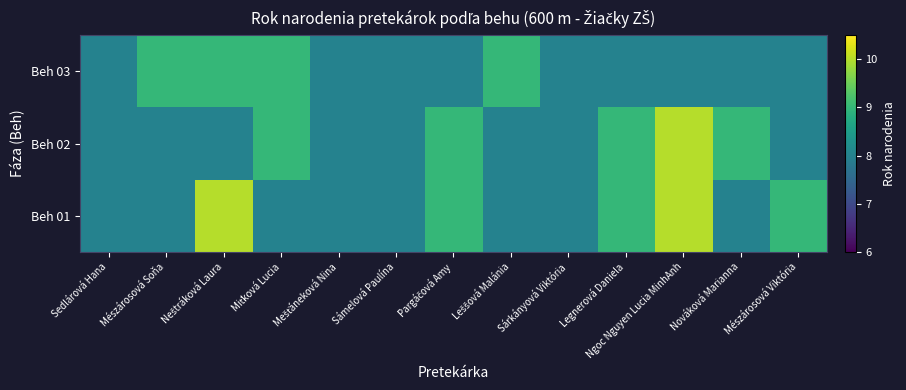

How many distinct data groups are displayed?

3